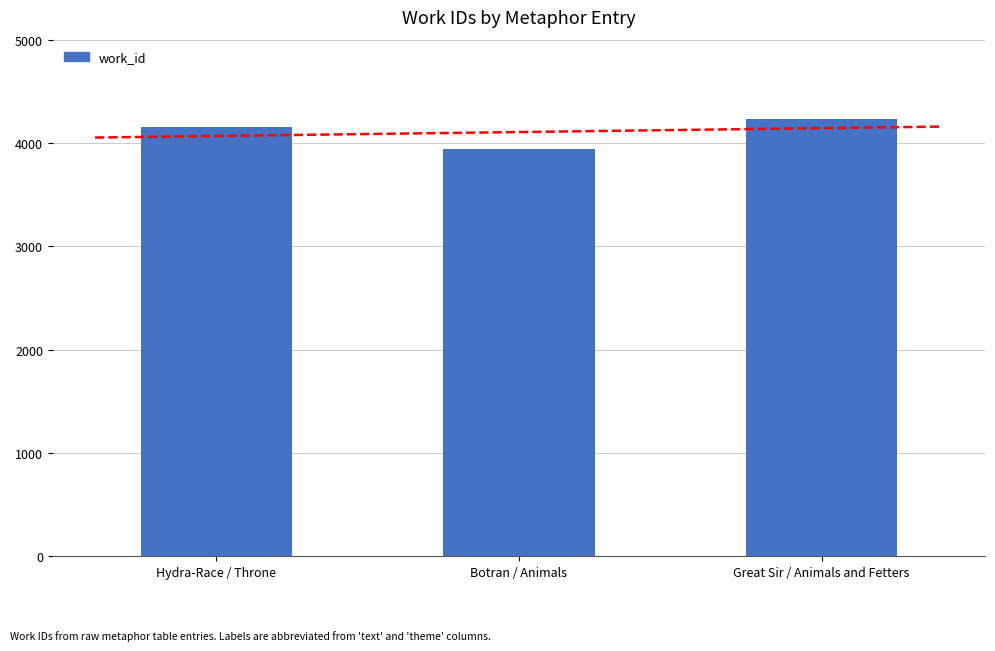

Reading left to right, transcribe all the data shown in this chart.

Hydra-Race / Throne=4153	Botran / Animals=3938	Great Sir / Animals and Fetters=4229